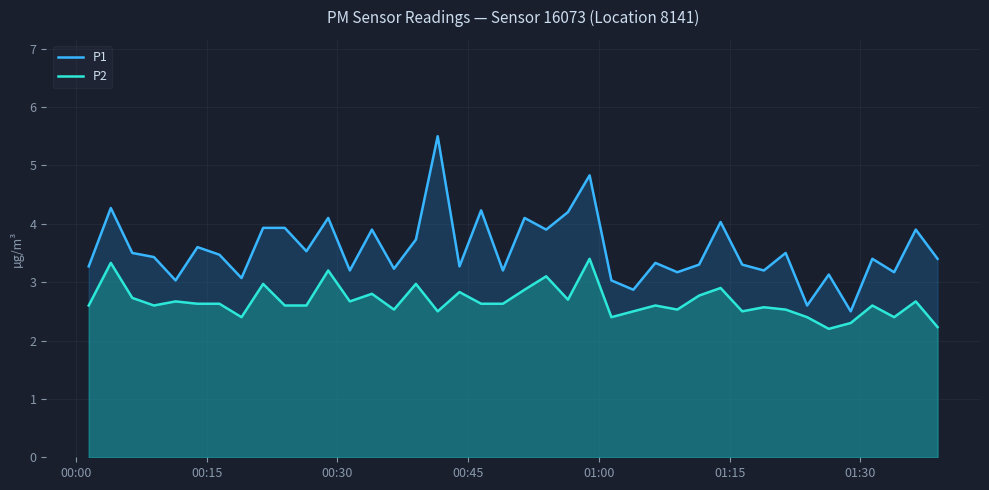

What is the greatest value displayed?

5.5